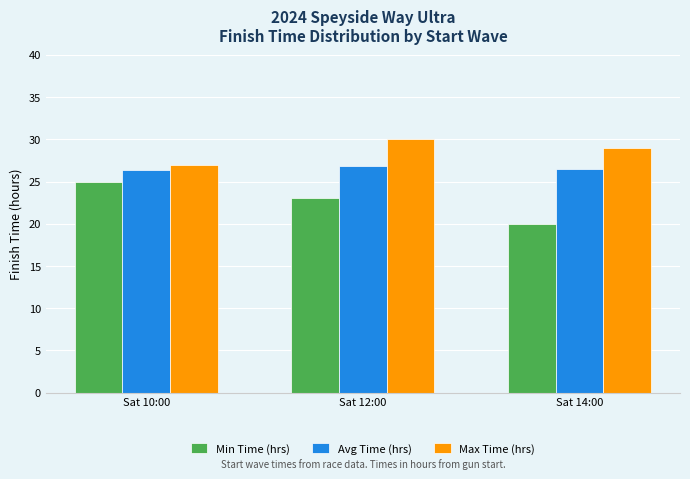

What are all the series names shown in the legend?

Min Time (hrs), Avg Time (hrs), Max Time (hrs)